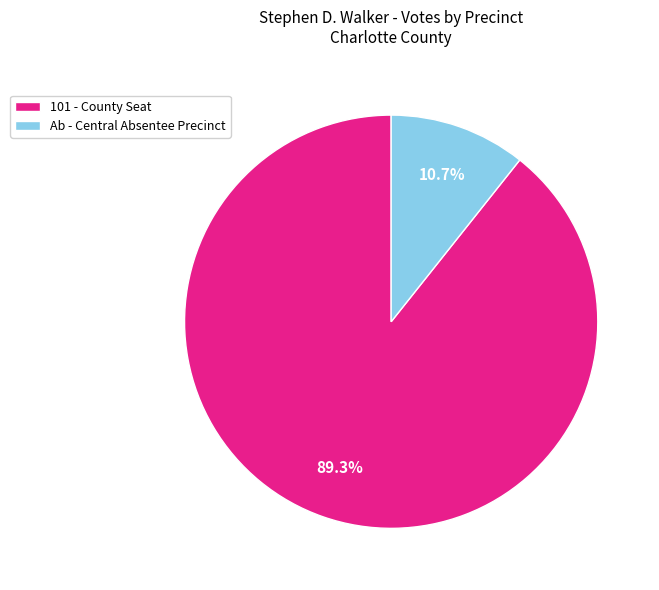

What percentage do Ab - Central Absentee Precinct and 101 - County Seat together represent?

100.0%